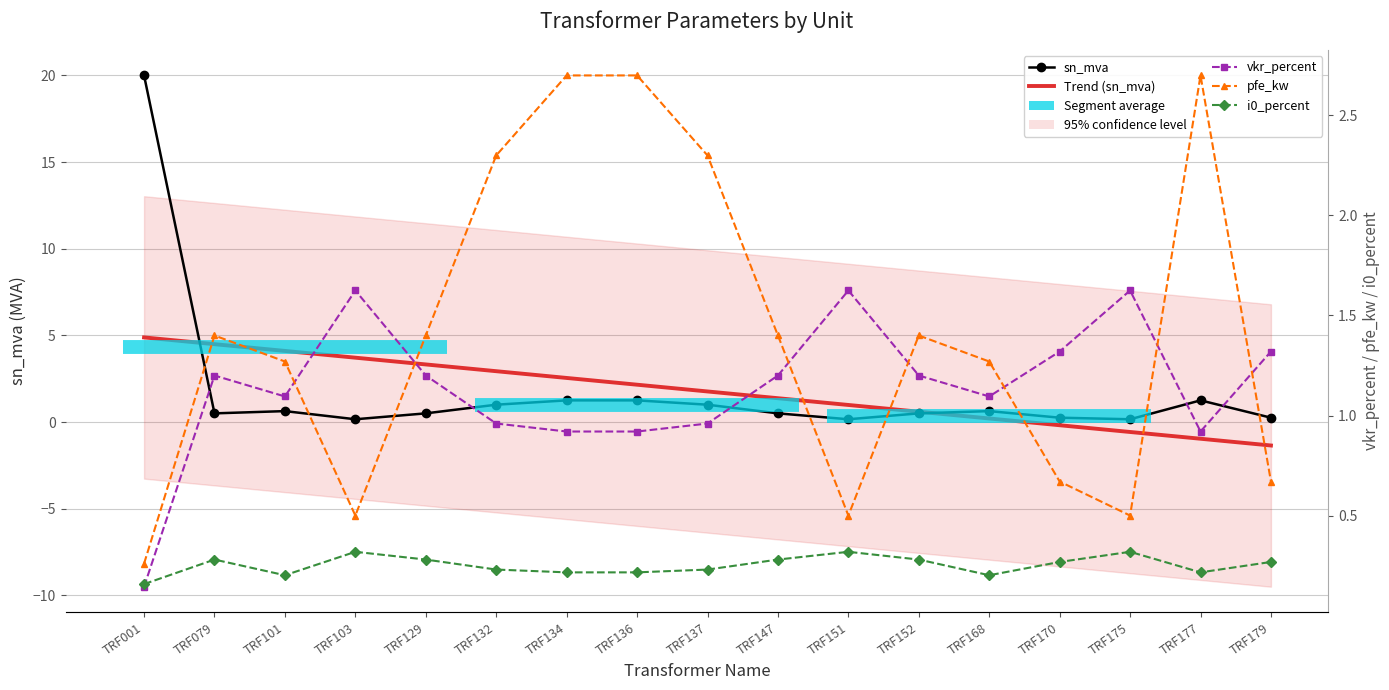

Read the vkr_percent value at TRF132.

1.0